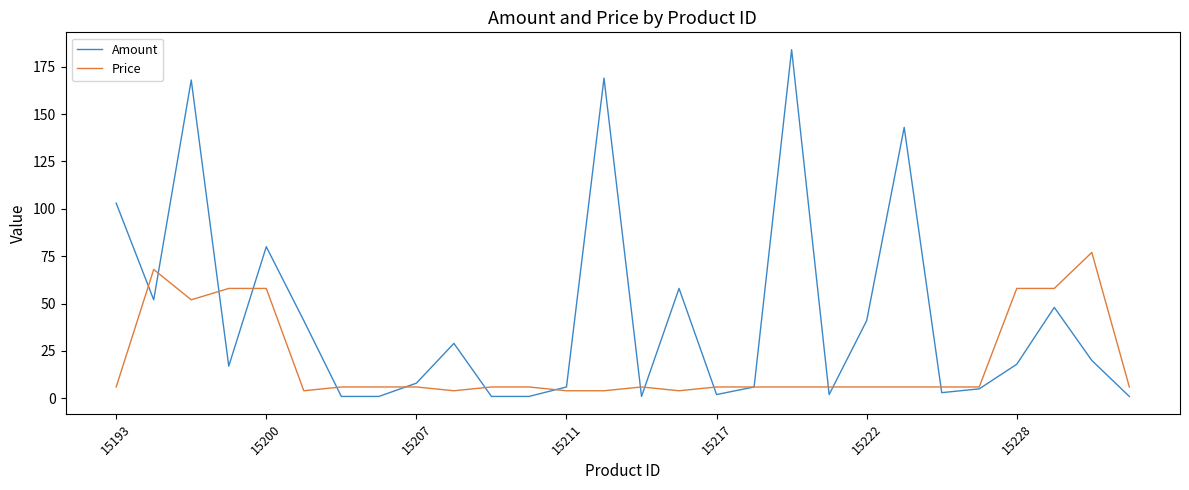

Which series has the largest total across all categories?

Amount